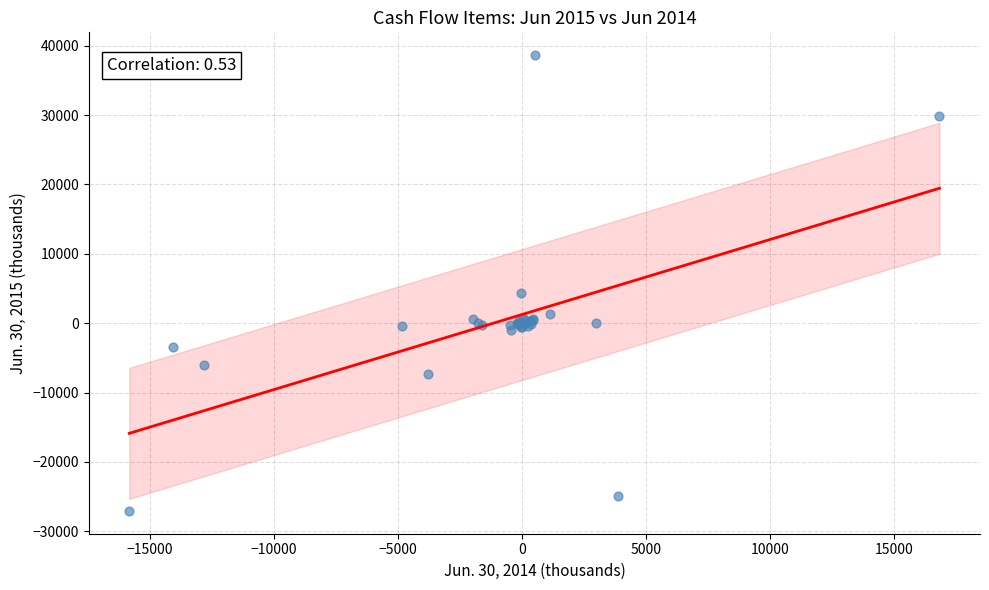

What Y value in the scatter plot is closest to 5783?

4307